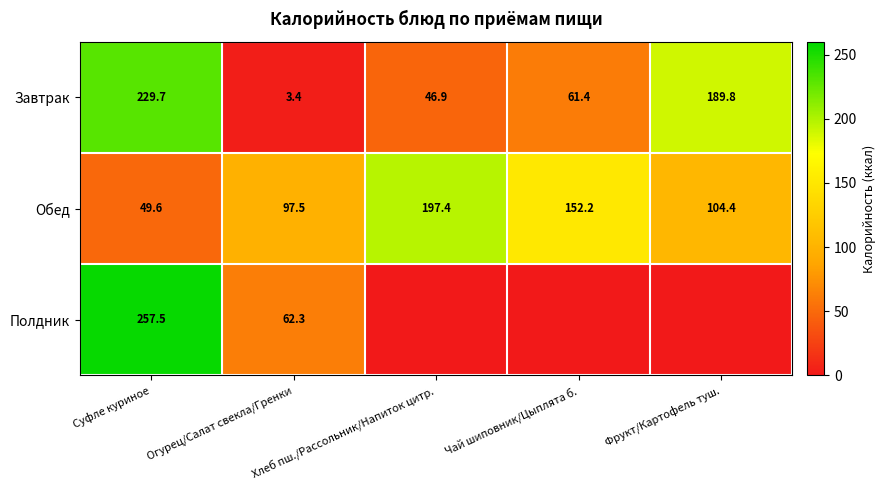

Which label corresponds to the largest value in the chart?

Суфле куриное